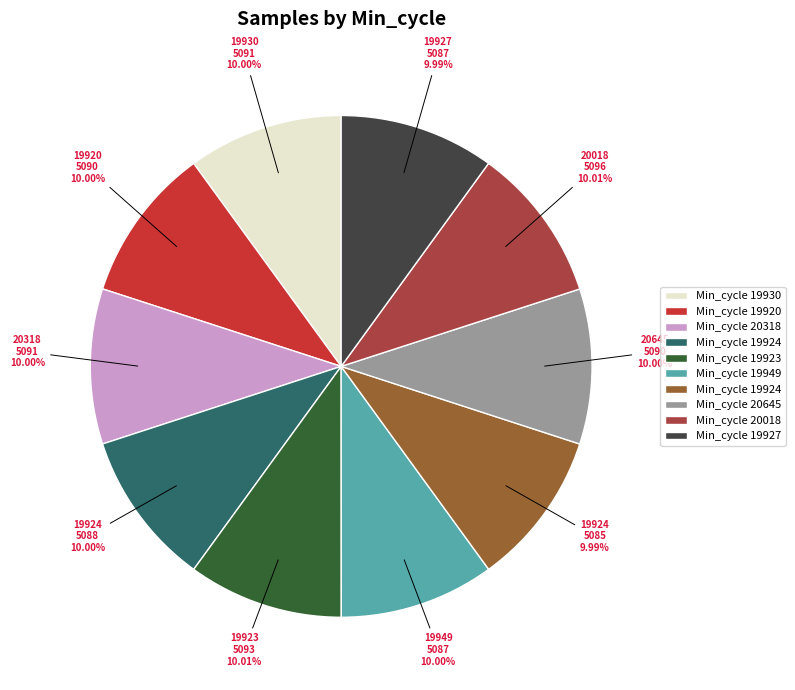

Is there a majority slice in this chart?

No